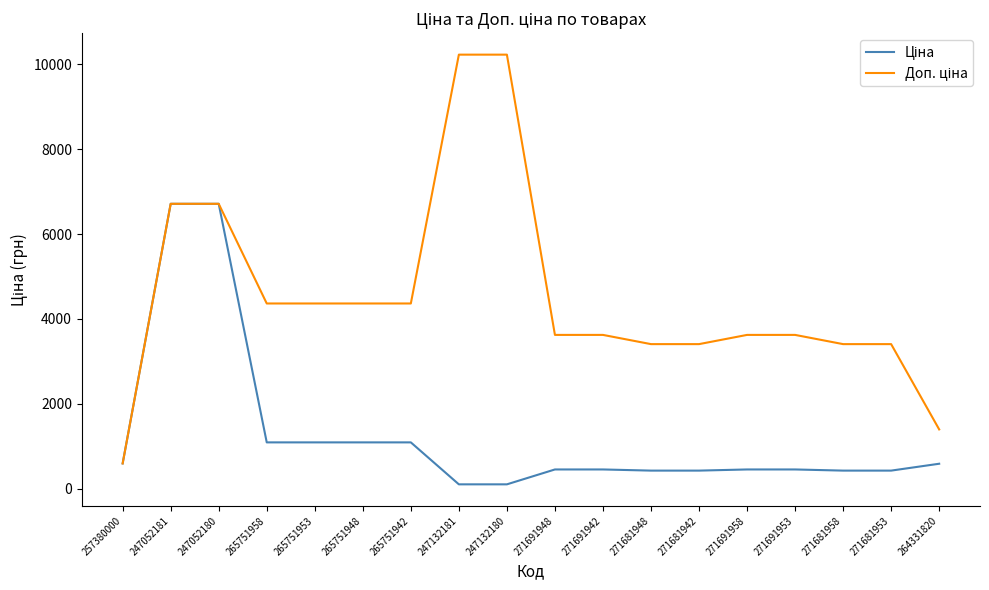

What is the difference between the highest and lowest values at 271681953?

2980.7